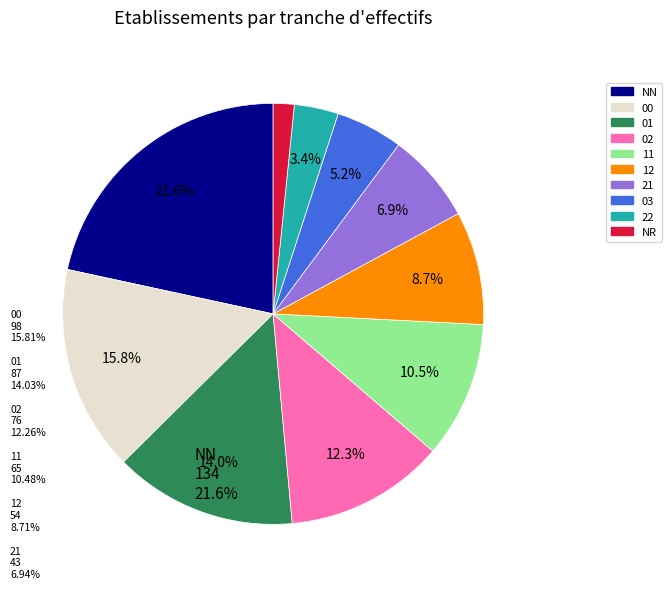

Does any single category account for the majority?

No